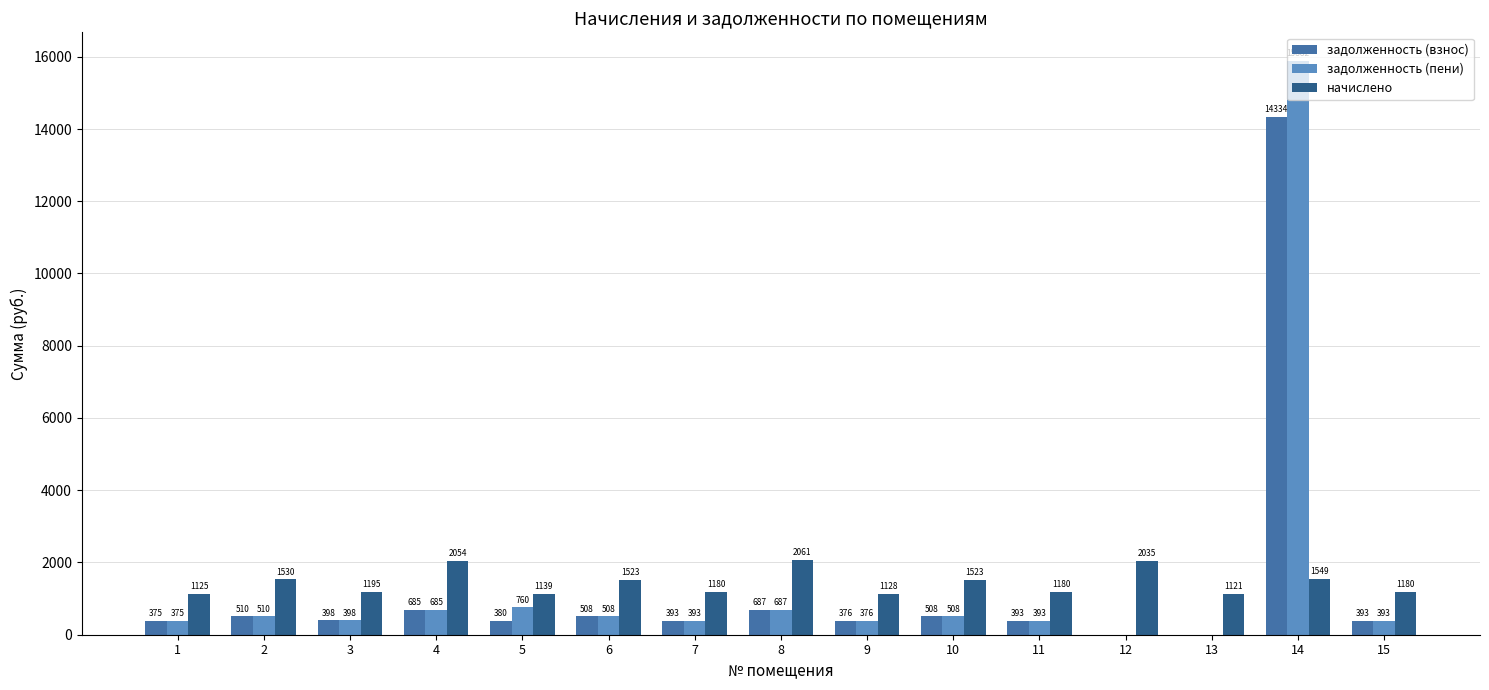

What is the spread (max minus min) of values at 4?

1369.1